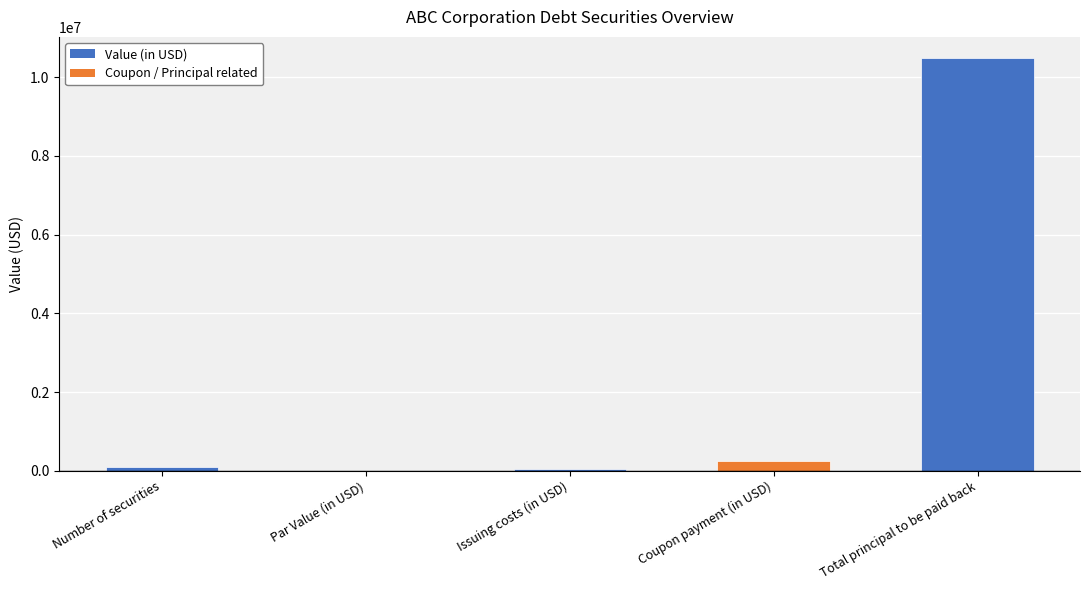

What is the sum of all values?

10900100